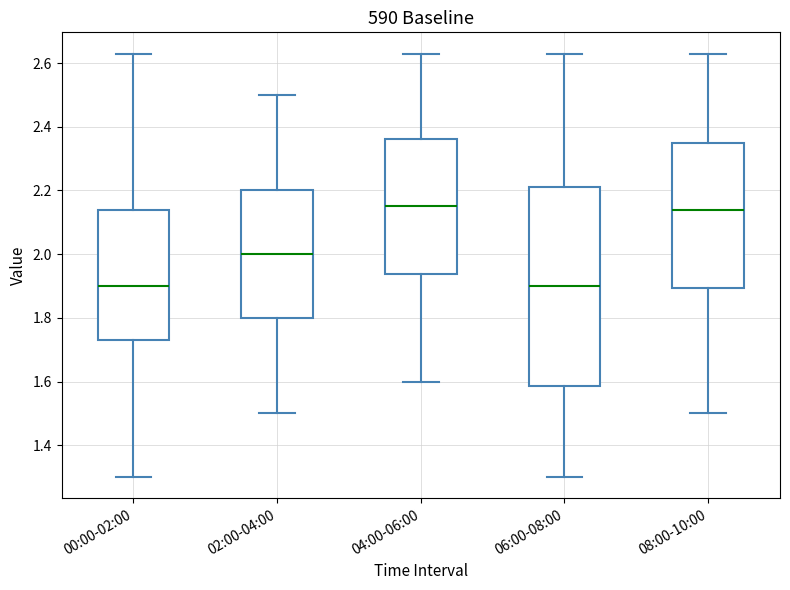

Reading left to right, read every box against the y-axis: the position of its median line, the range the box covers, and the ends of its whiskers. The values are not printed on the chart, so give them approximately, as read against the axis.

00:00-02:00: median 1.90, box 1.74 to 2.14, whiskers 1.30 to 2.64
02:00-04:00: median 2.00, box 1.80 to 2.20, whiskers 1.50 to 2.50
04:00-06:00: median 2.16, box 1.94 to 2.36, whiskers 1.60 to 2.64
06:00-08:00: median 1.90, box 1.58 to 2.22, whiskers 1.30 to 2.64
08:00-10:00: median 2.14, box 1.90 to 2.36, whiskers 1.50 to 2.64